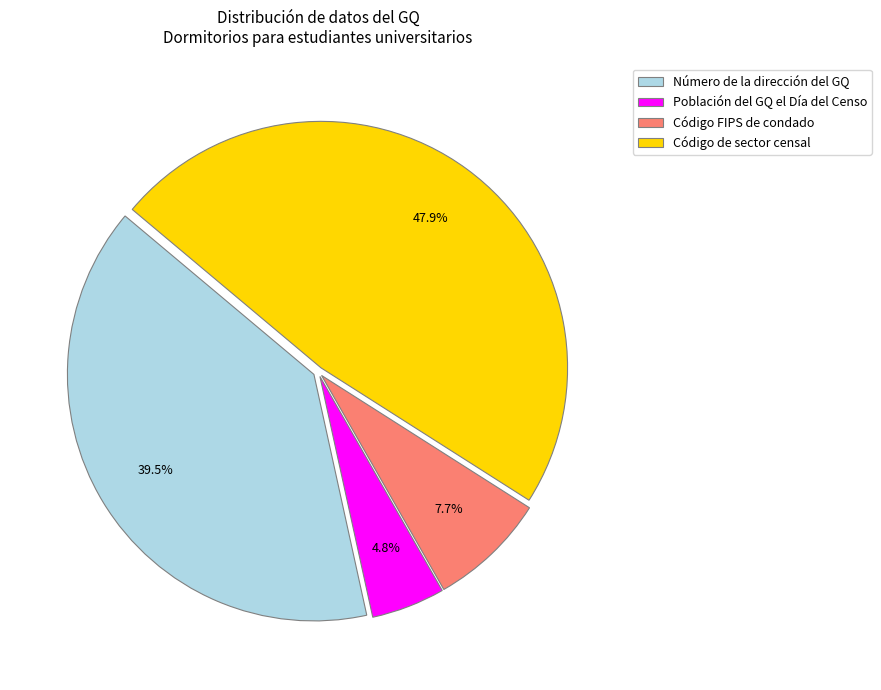

How many slices are in this pie chart?

4